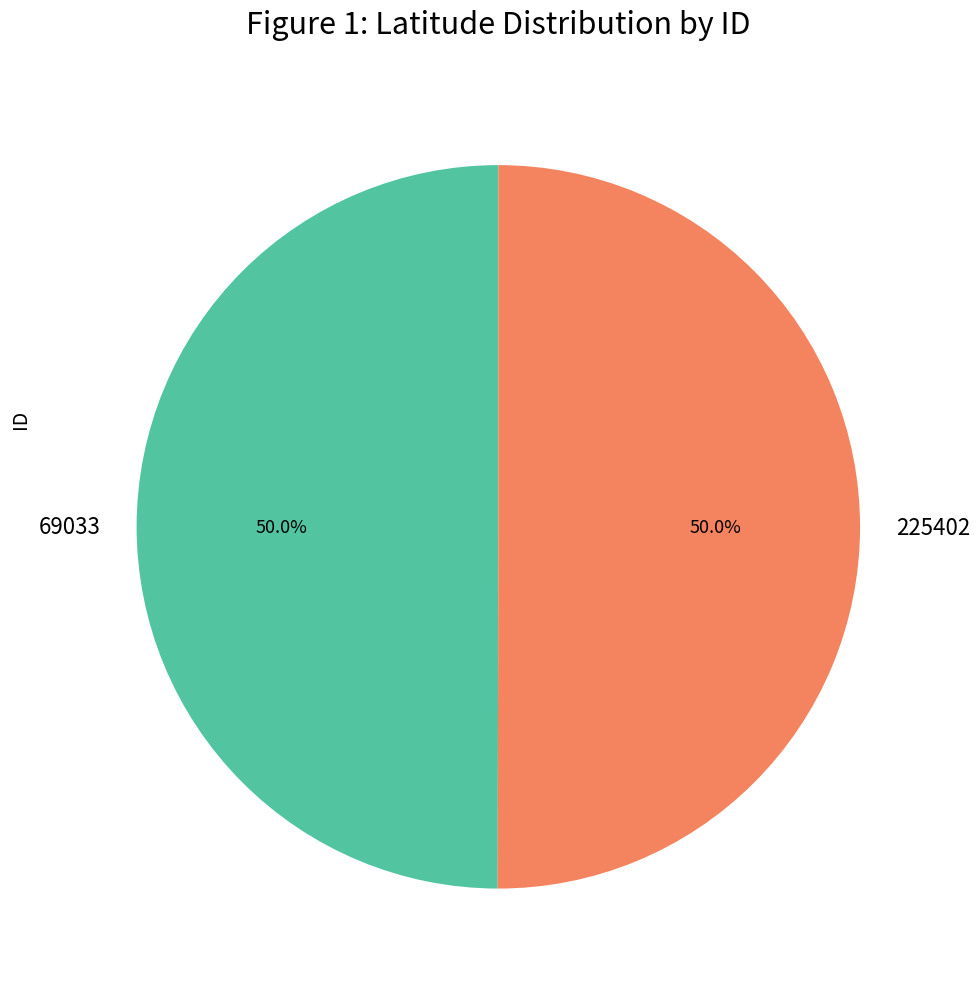

Approximately how many times larger is the value at 225402 compared to 69033?

1.0